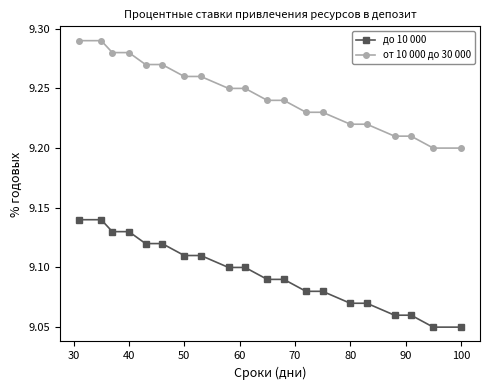

What are all the series names shown in the legend?

до 10 000, от 10 000 до 30 000